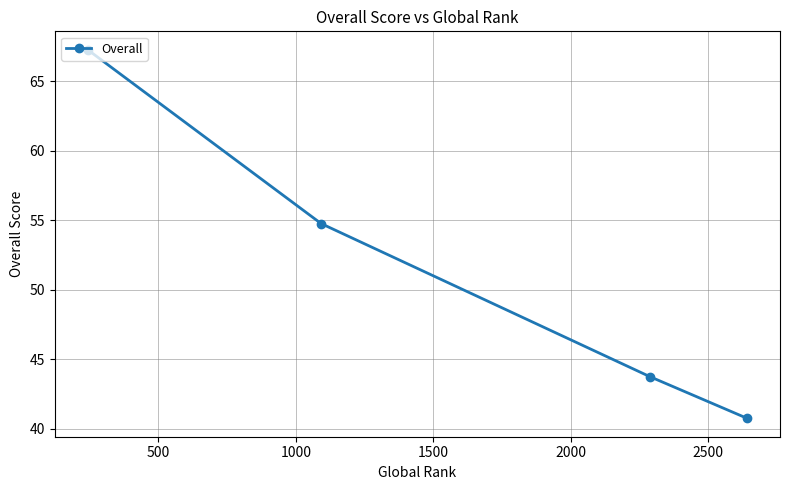

What is the average value?

51.6